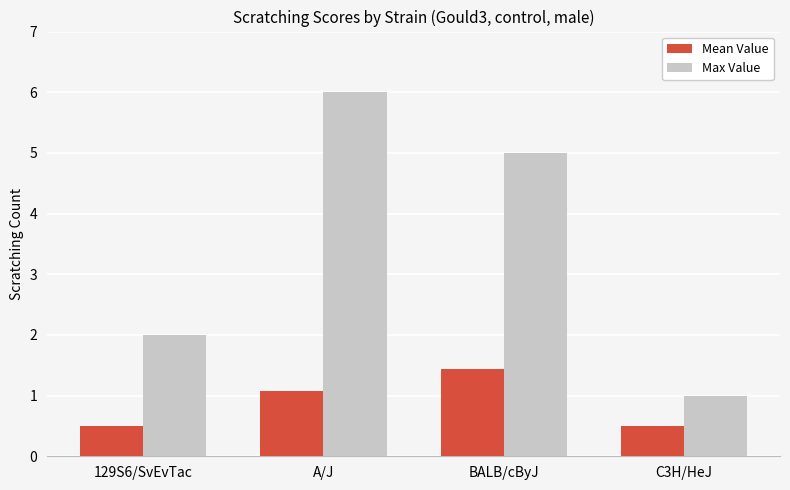

The Max Value series shows 5.0 at BALB/cByJ. True or false?

True